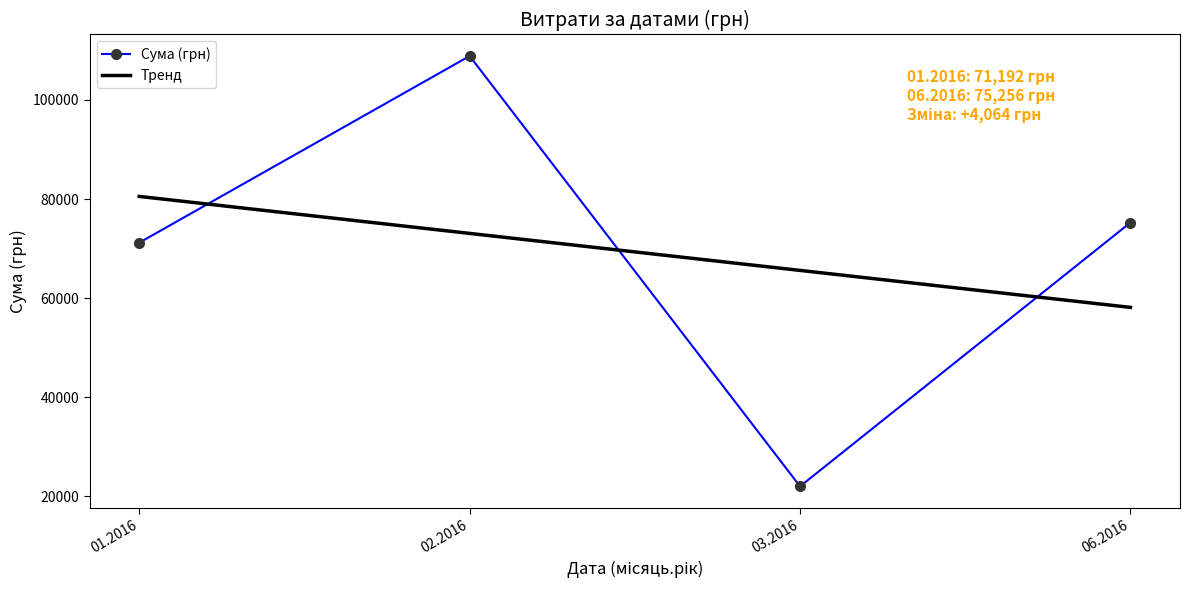

Is it true that Тренд equals 12504.8 at 06.2016?

False